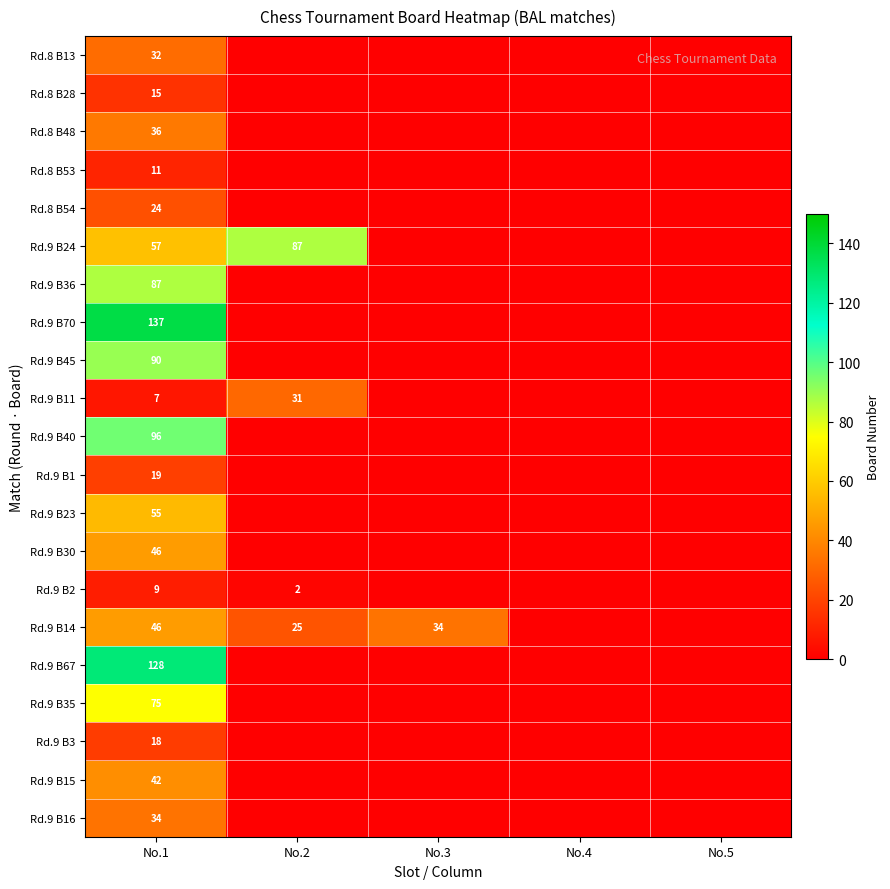

True or false: Rd.9 B15 has a value of 55 at No.1.

False